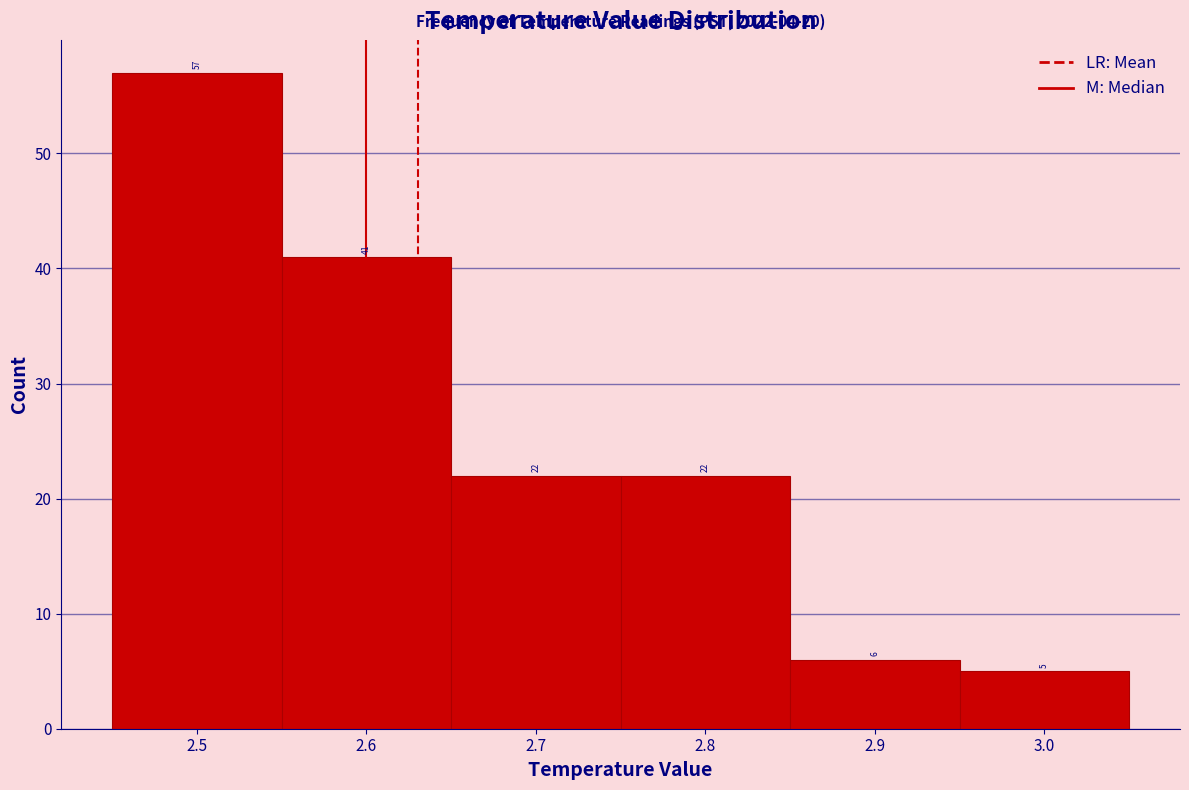

How tall is the bar that spans 2.55 to 2.65 on the x-axis?

41